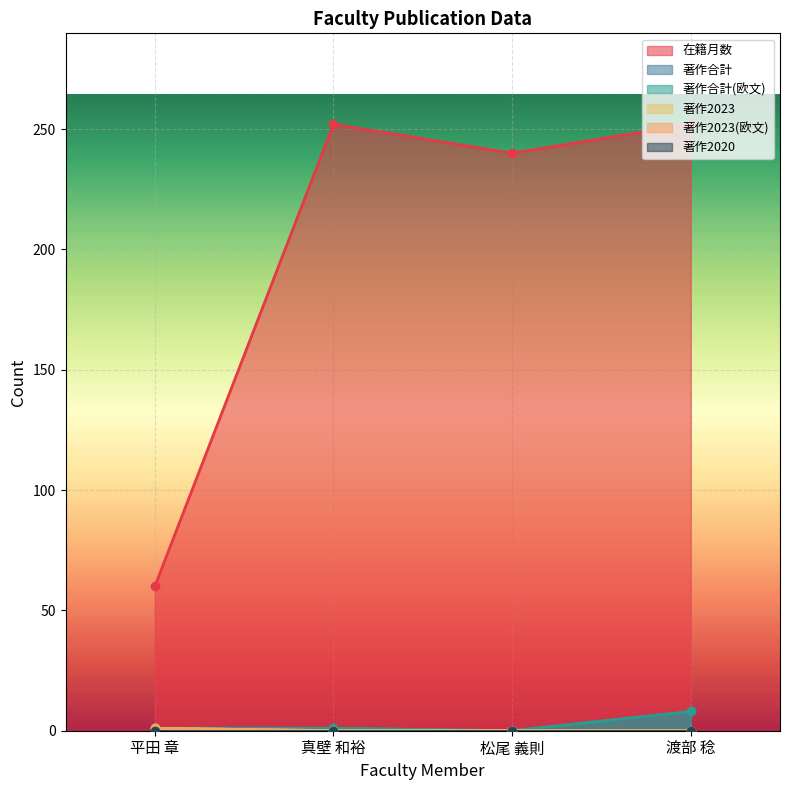

What is the value of the 在籍月数 point at the 2nd from the left?

252